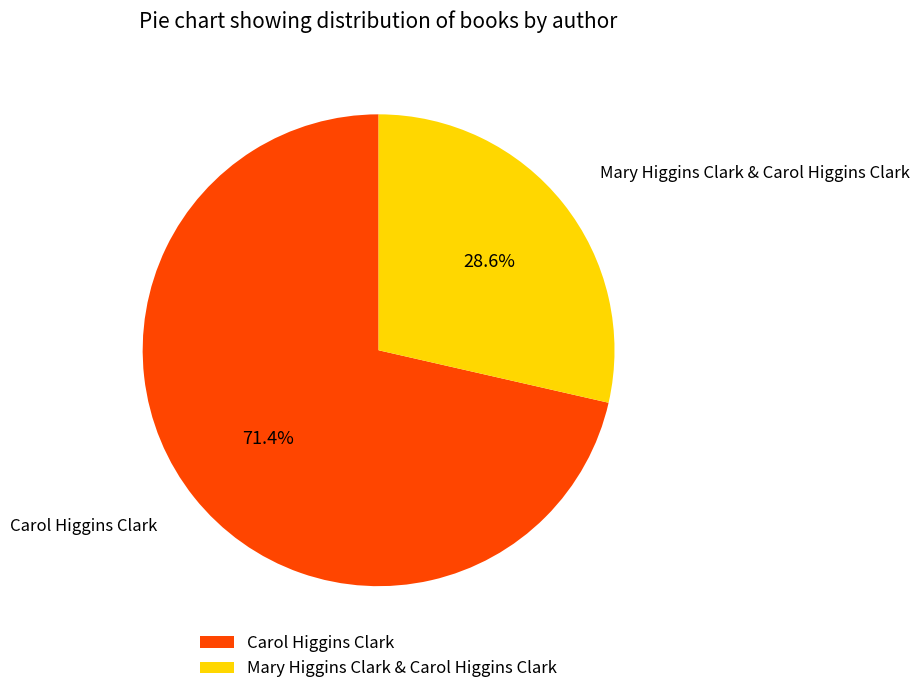

To the nearest percent, what is the difference between the largest and smallest slice percentages?

43%